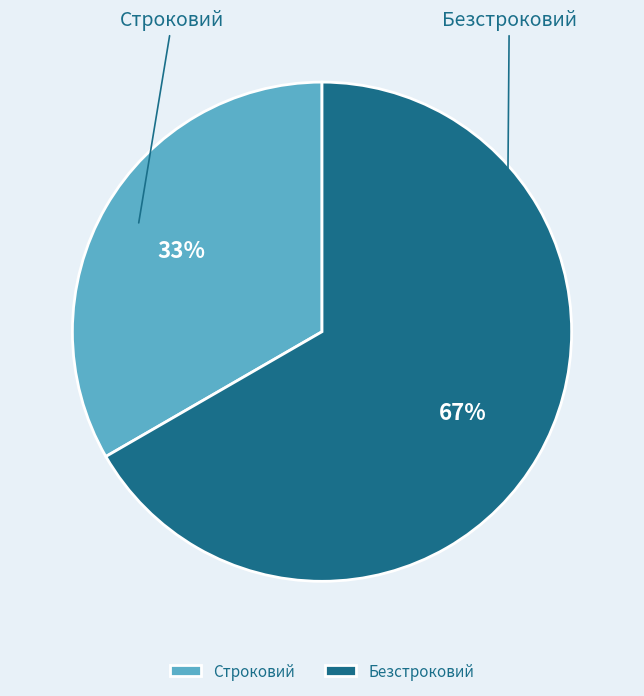

The Безстроковий slice represents 67% of the pie. True or false?

True